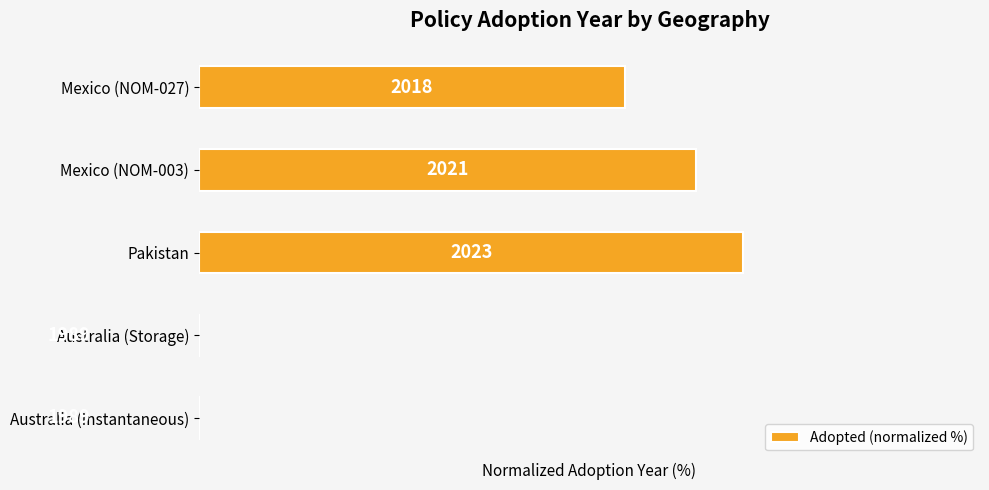

What is the difference between the second highest and second lowest values?

106.7